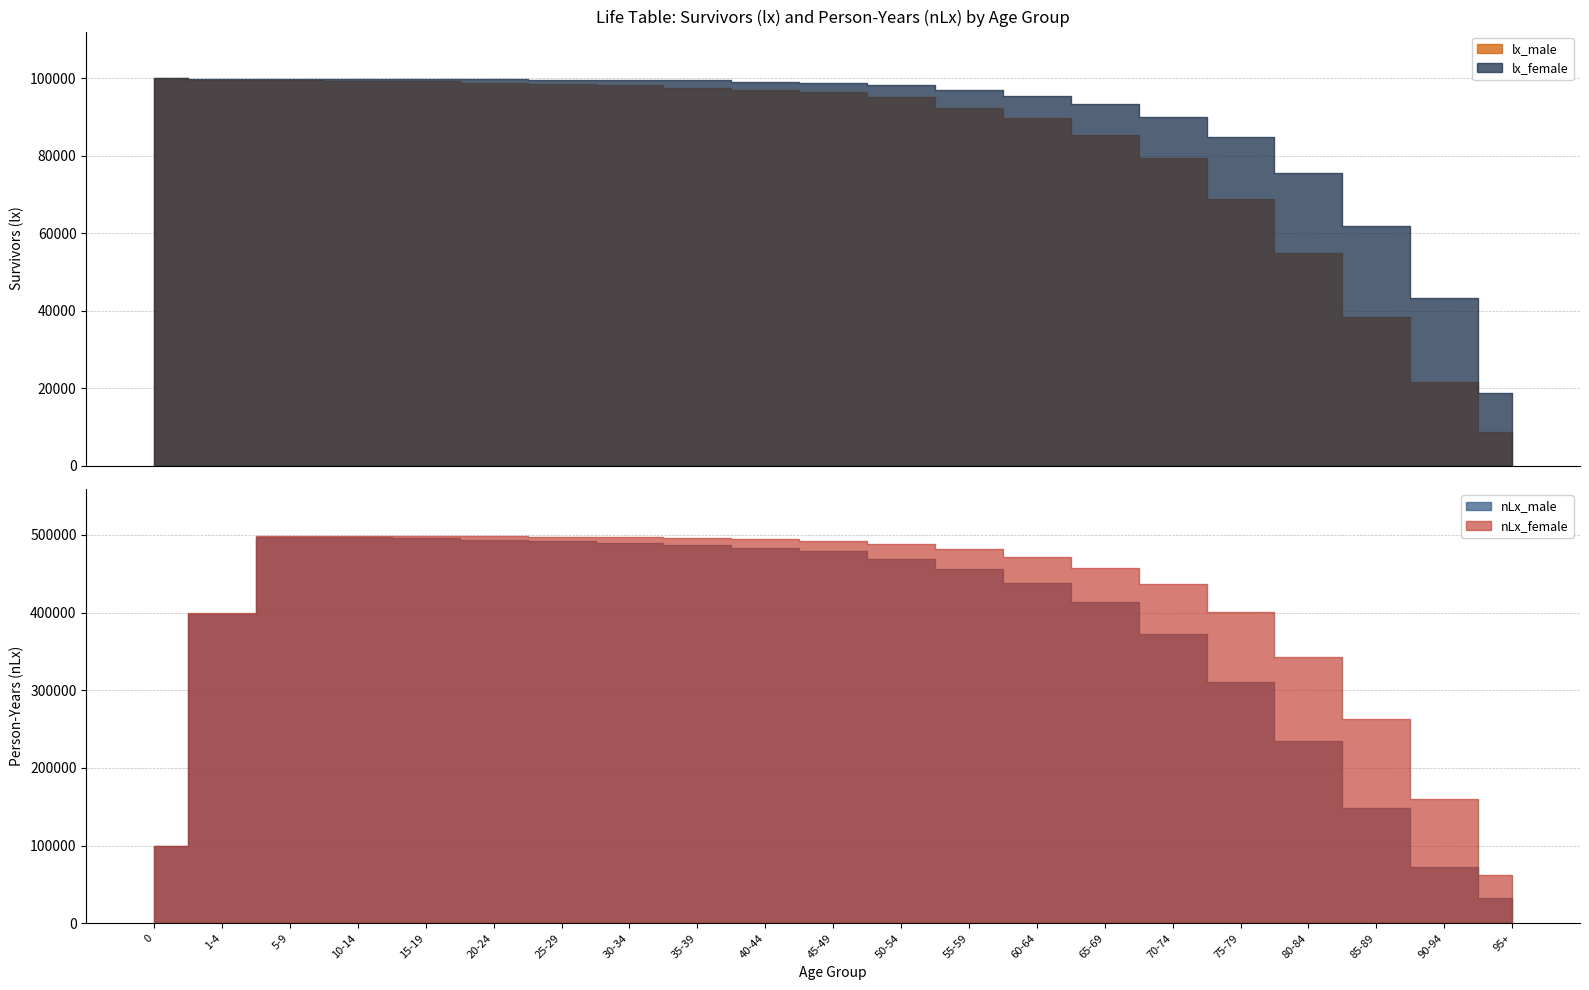

At how many categories does at least one series exceed 158697?

19